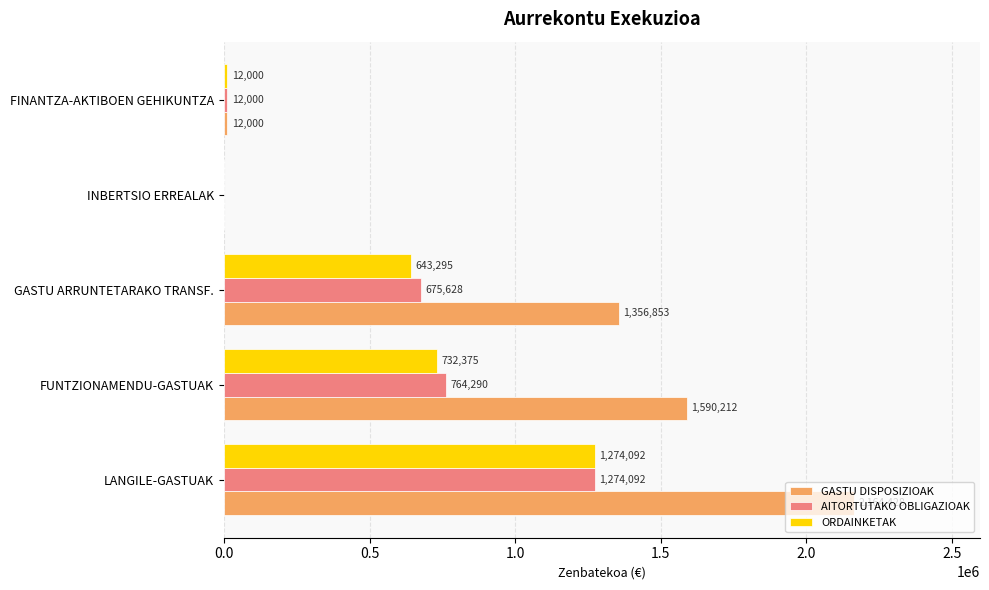

What are all the series names shown in the legend?

GASTU DISPOSIZIOAK, AITORTUTAKO OBLIGAZIOAK, ORDAINKETAK